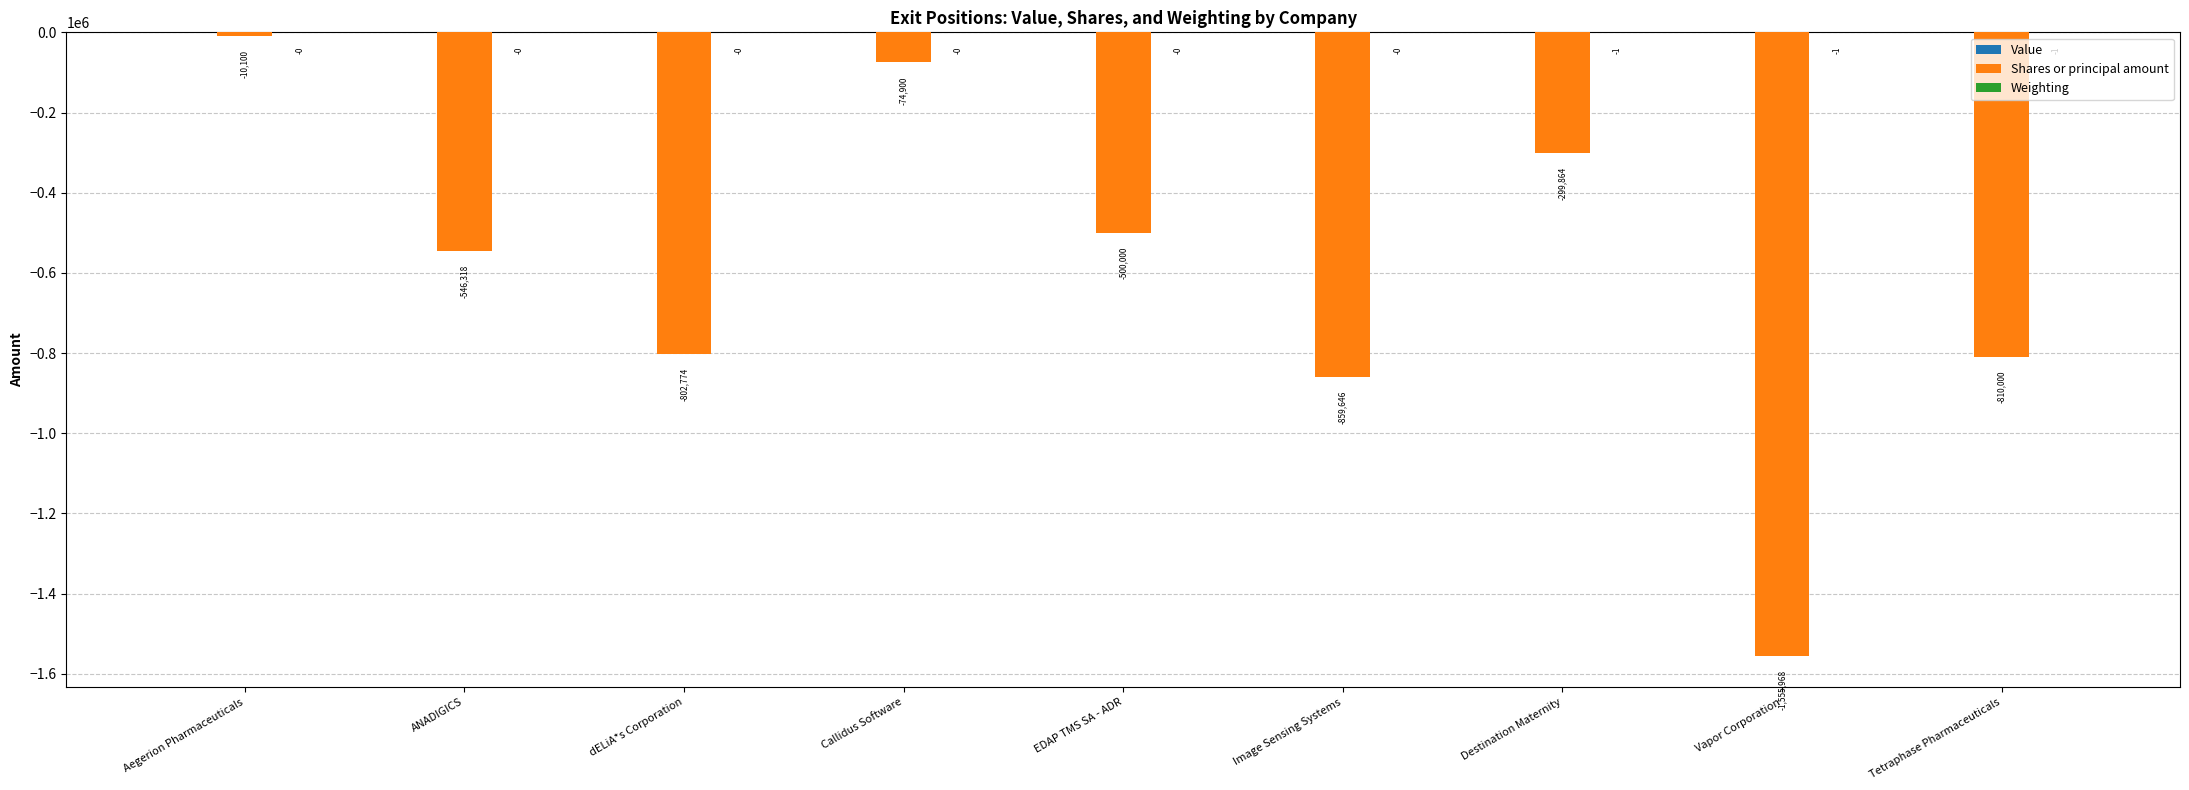

What is the sum of all Shares or principal amount values?

-5459570.0